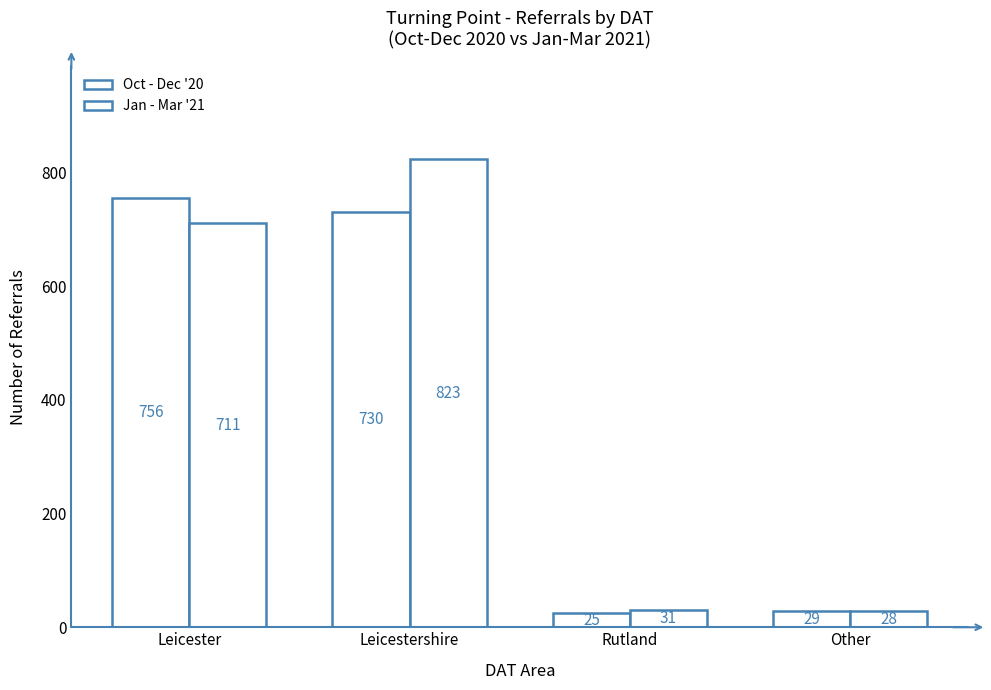

How many groups of bars are there?

4